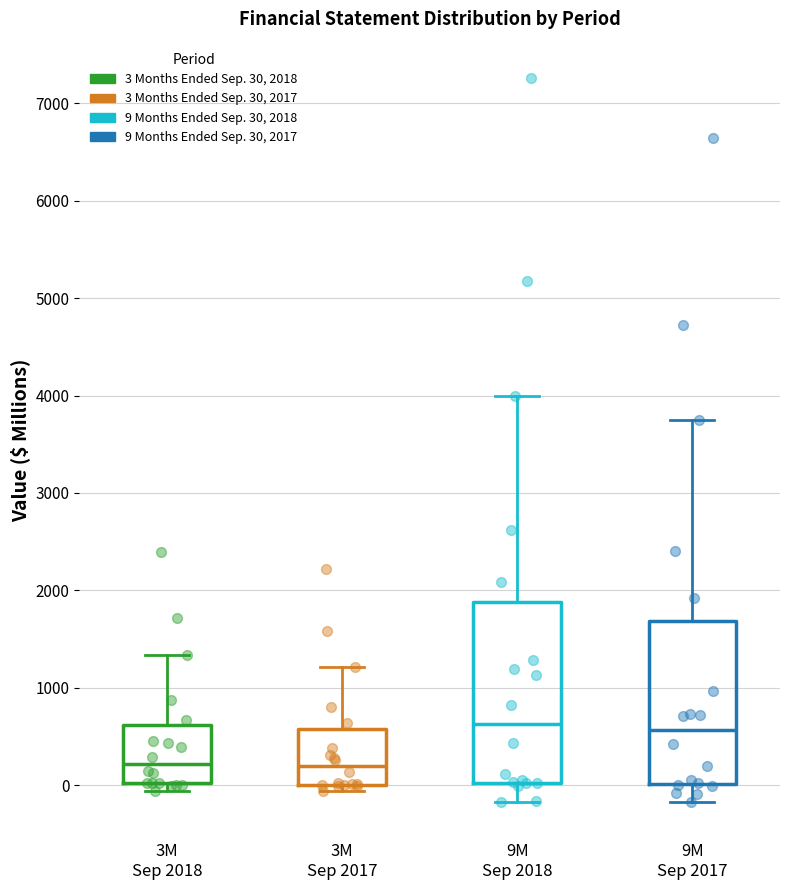

Where does the lower whisker of the box for 9M Sep 2018 end on the y-axis? The values are not printed on the chart, so give them approximately, as read against the axis.

-200